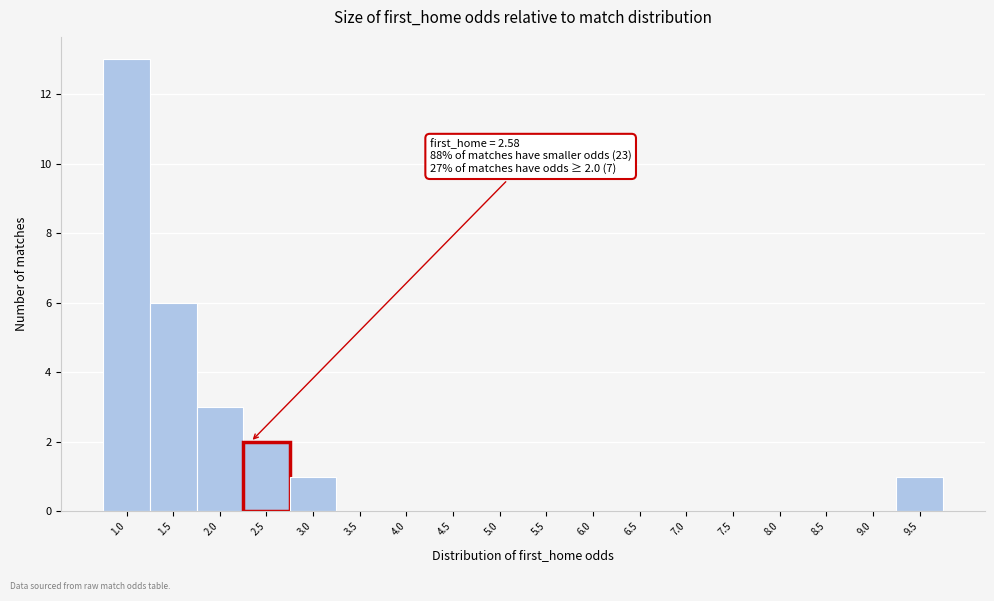

Reading left to right, list all the values displayed in this chart.

1.0=13	1.5=6	2.0=3	2.5=2	3.0=1	3.5=0	4.0=0	4.5=0	5.0=0	5.5=0	6.0=0	6.5=0	7.0=0	7.5=0	8.0=0	8.5=0	9.0=0	9.5=1